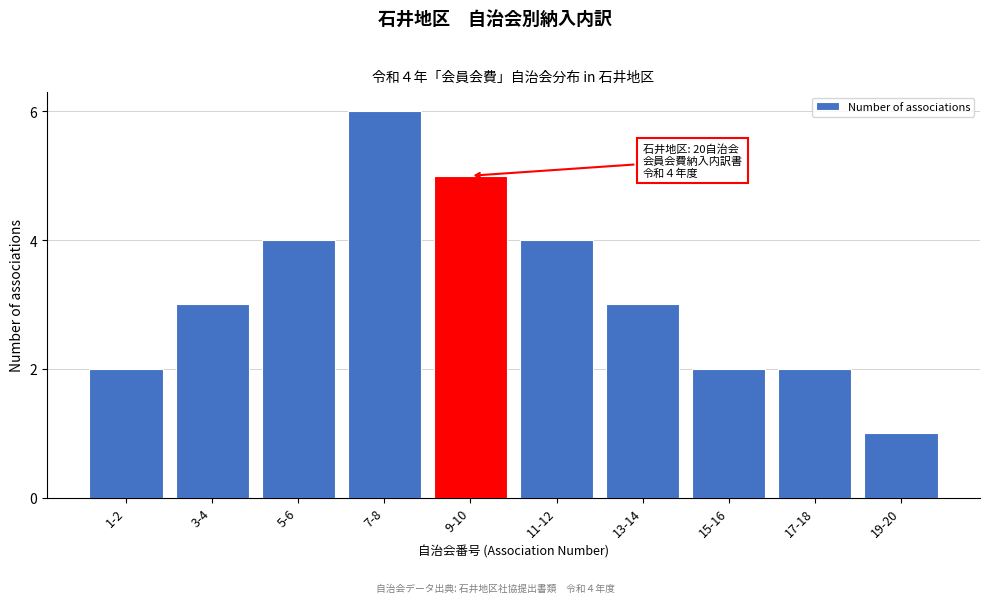

Reading right to left, transcribe all the data shown in this chart.

19-20=1	17-18=2	15-16=2	13-14=3	11-12=4	9-10=5	7-8=6	5-6=4	3-4=3	1-2=2